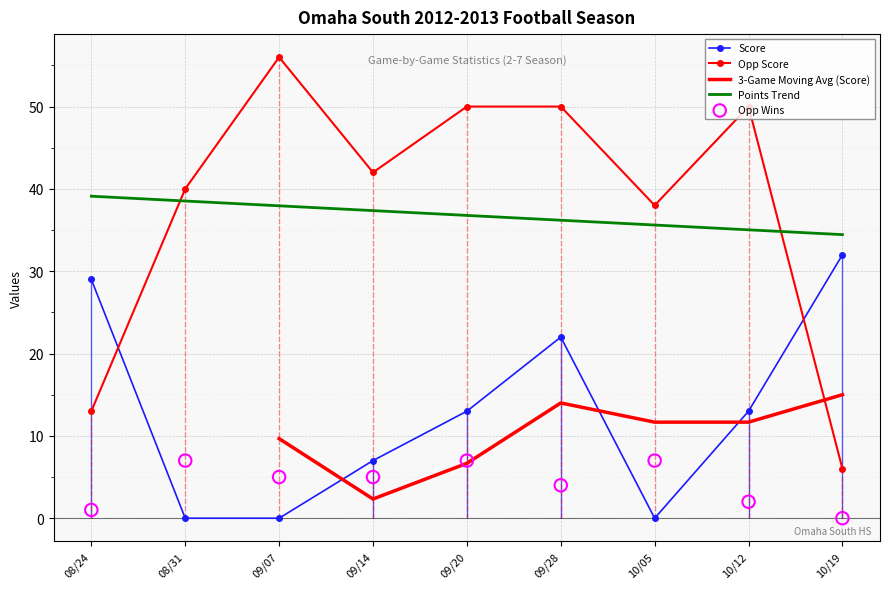

What is the total value across all series at 10/19?

38